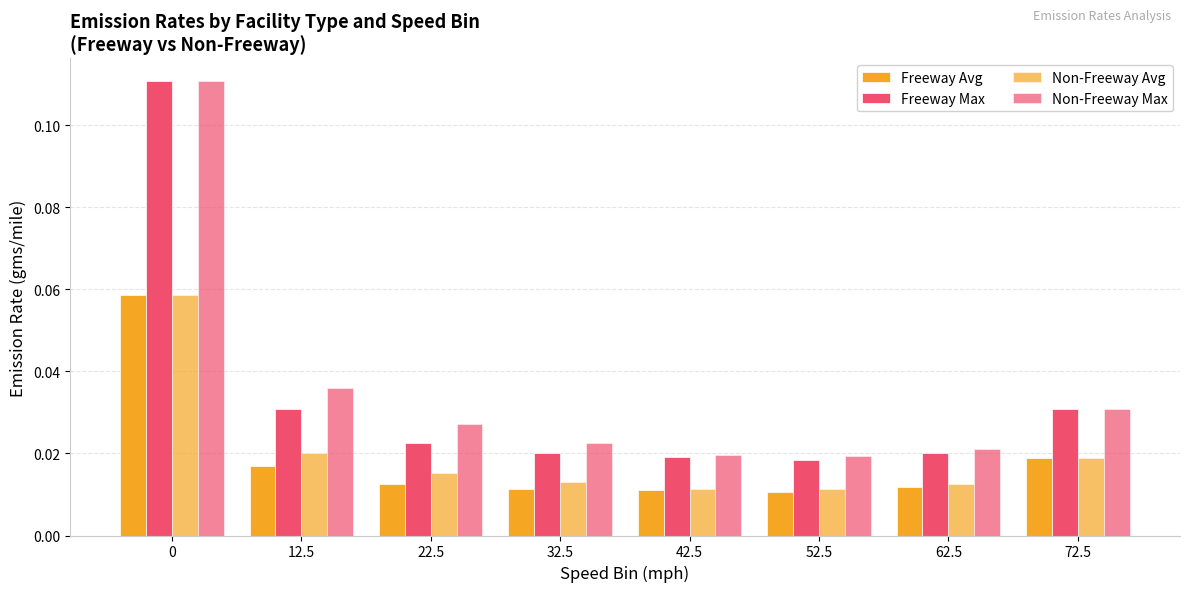

Count the number of data series in this chart.

4